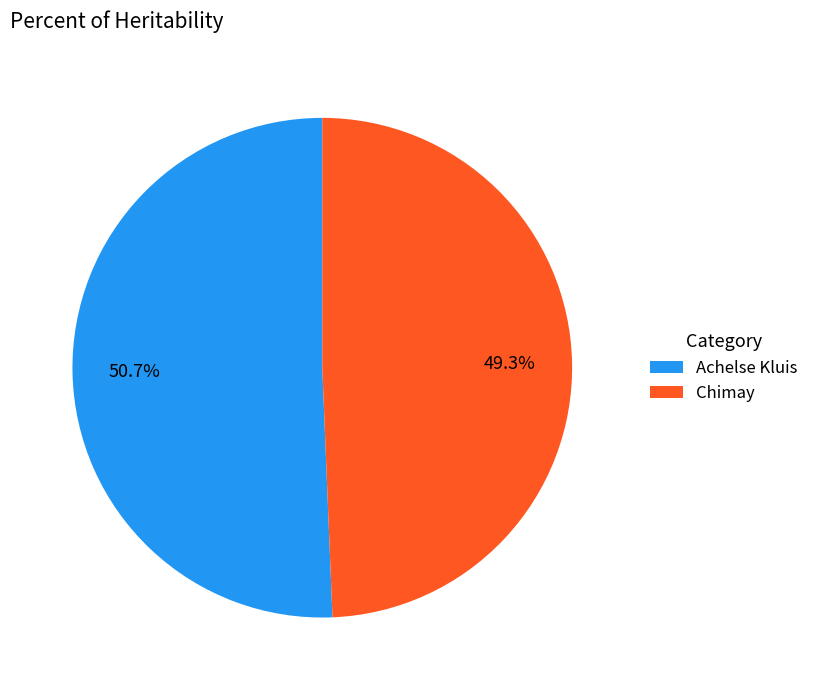

What percentage is the Achelse Kluis slice, to the nearest percent?

51%